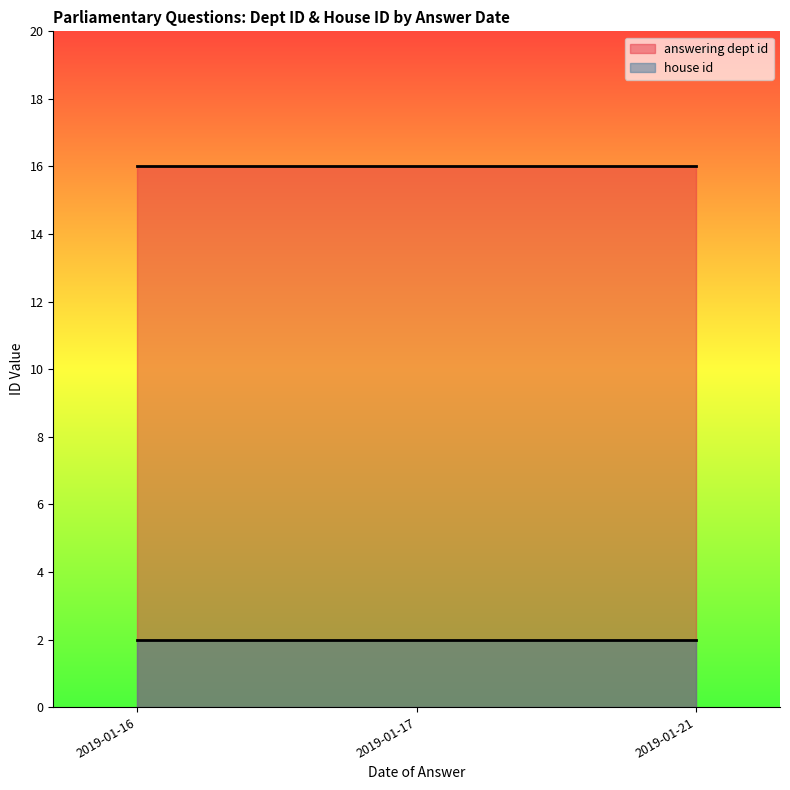

The house id series shows 2 at 2019-01-21. True or false?

True